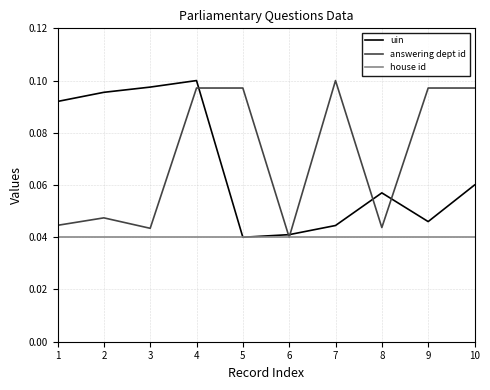

Rank the series at 1 from highest to lowest value.

uin, answering dept id, house id